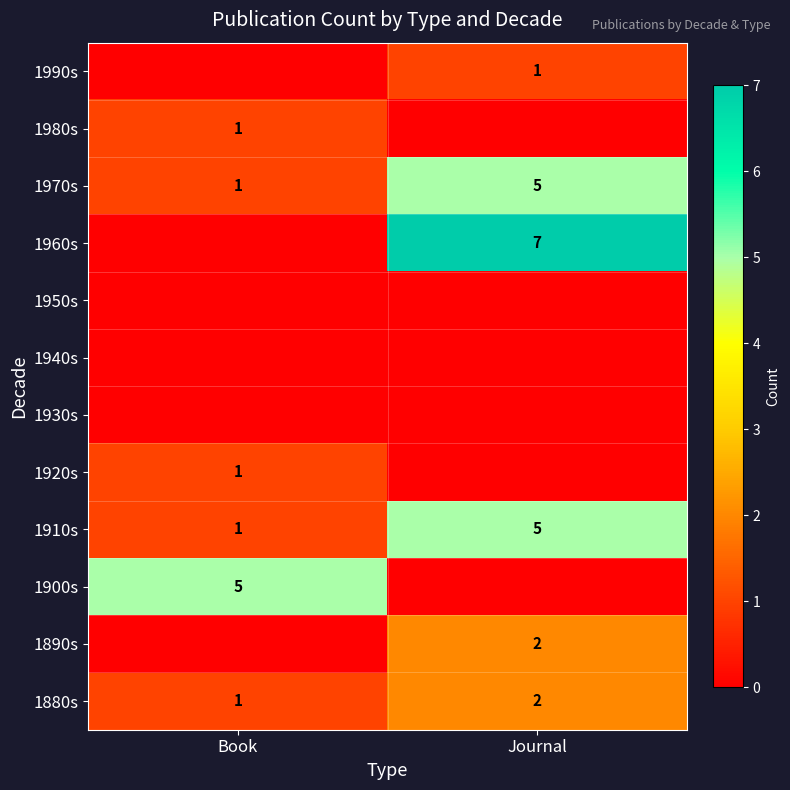

What is the sum of the 1880s values at Journal and Book?

3